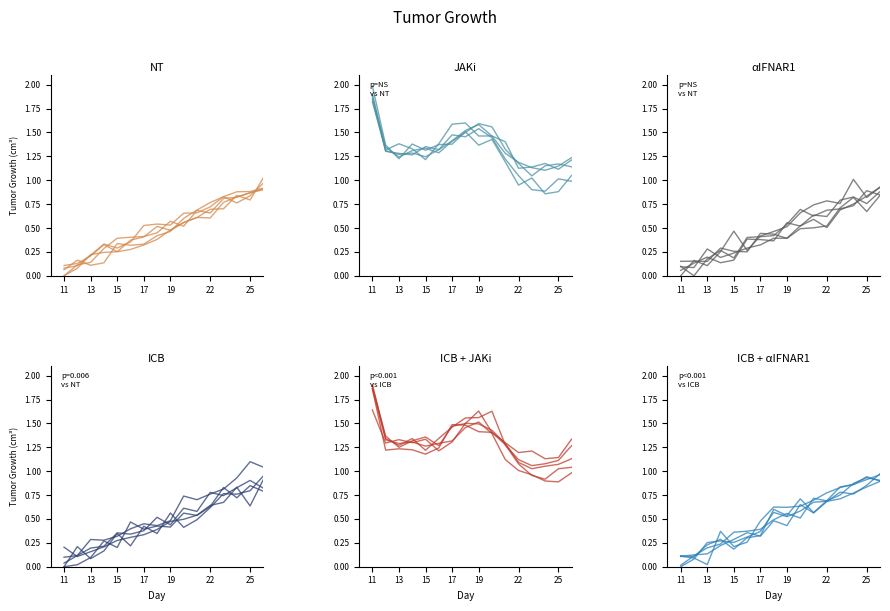

What are all the series names shown in the legend?

NT, JAKi, αIFNAR1, ICB, ICB + JAKi, ICB + αIFNAR1